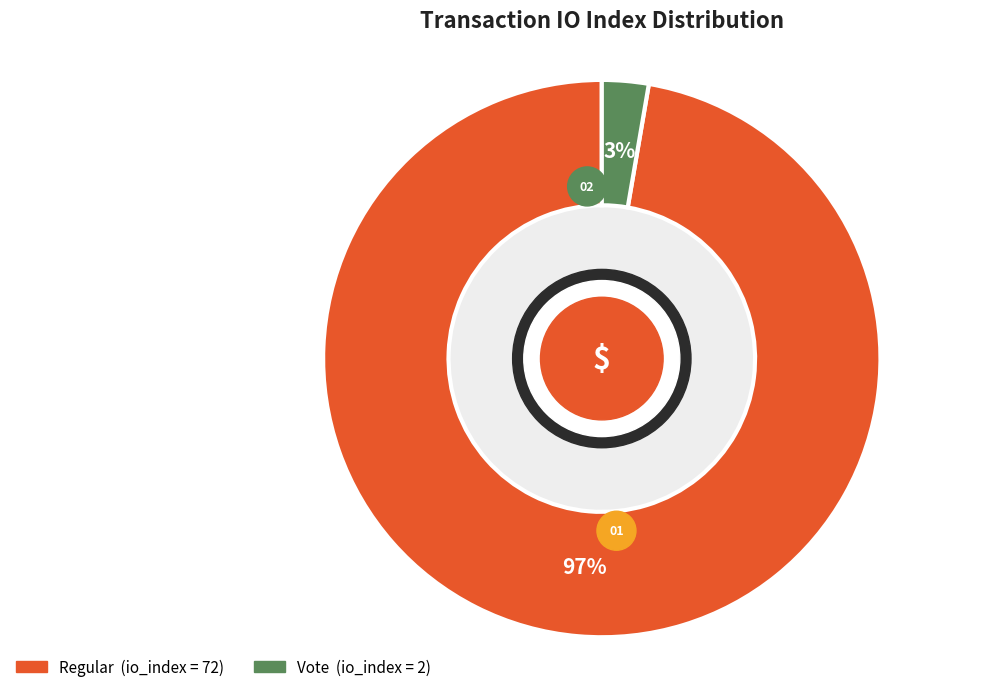

To the nearest percent, what portion does Vote (io_index=2) represent?

3%